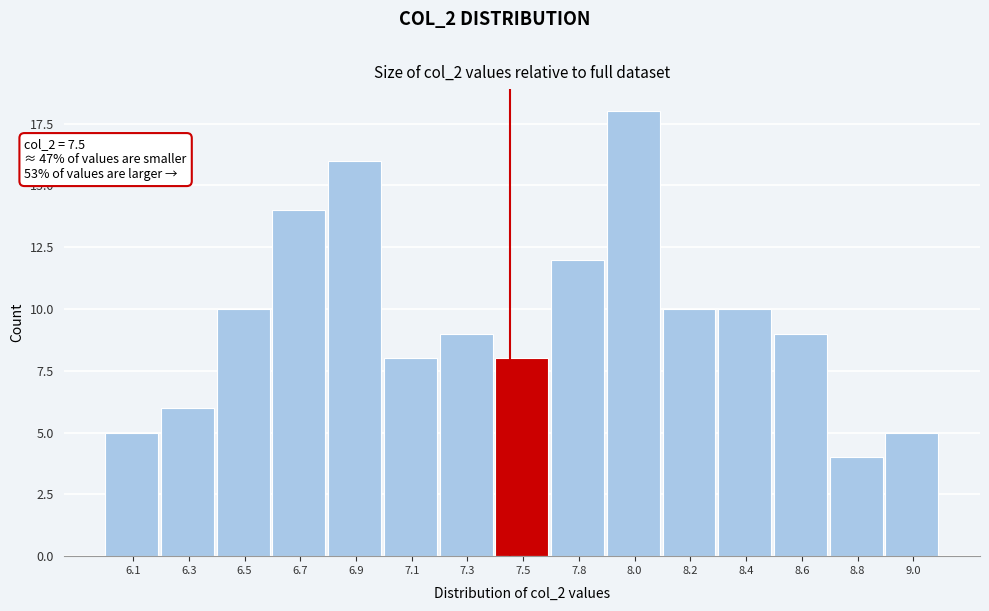

Reading left to right, what are all the values shown in this chart?

5	6	10	14	16	8	9	8	12	18	10	10	9	4	5